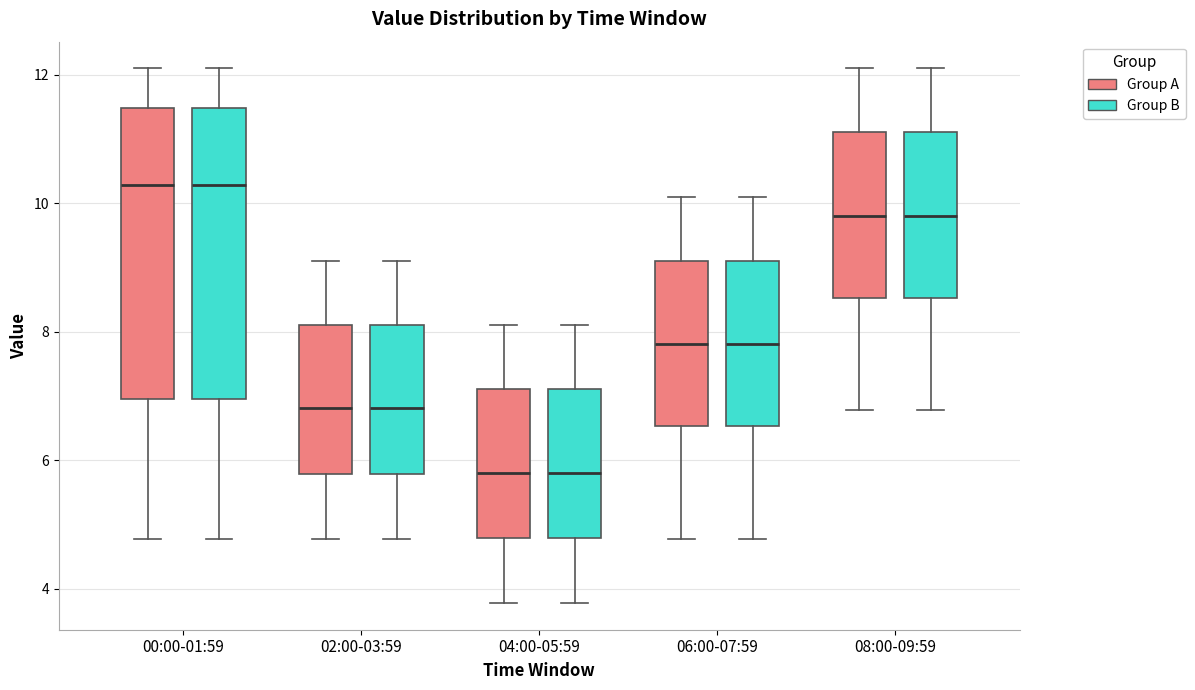

Reading left to right, transcribe this box plot: for each box, give where its median line is, the range the box spans, and where its two whiskers end, as read against the y-axis. The values are not printed on the chart, so give them approximately, as read against the axis.

00:00-01:59 (Group A): median 10.2, box 7.0 to 11.4, whiskers 4.8 to 12.2
00:00-01:59 (Group B): median 10.2, box 7.0 to 11.4, whiskers 4.8 to 12.2
02:00-03:59 (Group A): median 6.8, box 5.8 to 8.2, whiskers 4.8 to 9.2
02:00-03:59 (Group B): median 6.8, box 5.8 to 8.2, whiskers 4.8 to 9.2
04:00-05:59 (Group A): median 5.8, box 4.8 to 7.2, whiskers 3.8 to 8.2
04:00-05:59 (Group B): median 5.8, box 4.8 to 7.2, whiskers 3.8 to 8.2
06:00-07:59 (Group A): median 7.8, box 6.6 to 9.2, whiskers 4.8 to 10.2
06:00-07:59 (Group B): median 7.8, box 6.6 to 9.2, whiskers 4.8 to 10.2
08:00-09:59 (Group A): median 9.8, box 8.6 to 11.2, whiskers 6.8 to 12.2
08:00-09:59 (Group B): median 9.8, box 8.6 to 11.2, whiskers 6.8 to 12.2